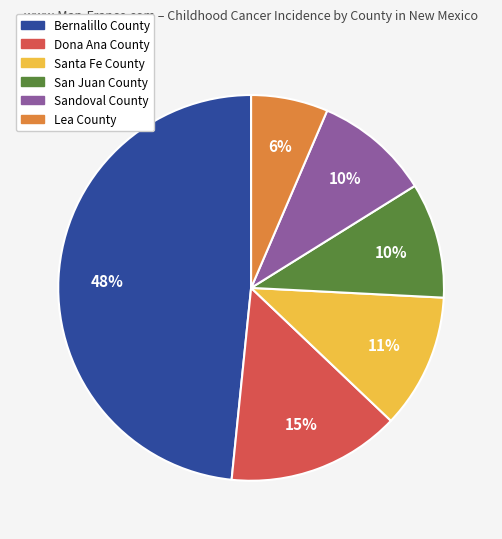

How many slices are in this pie chart?

6